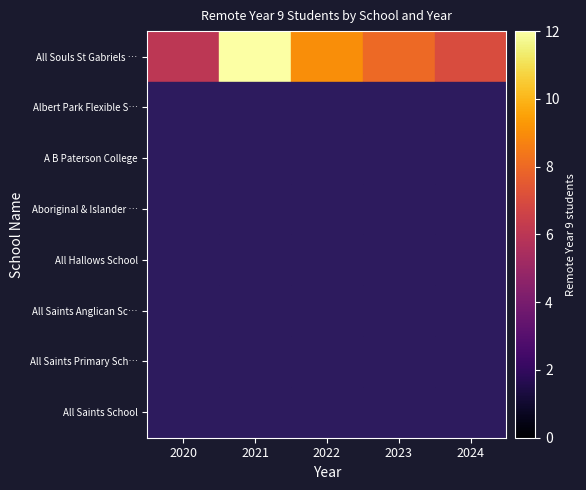

Count the number of data series in this chart.

8